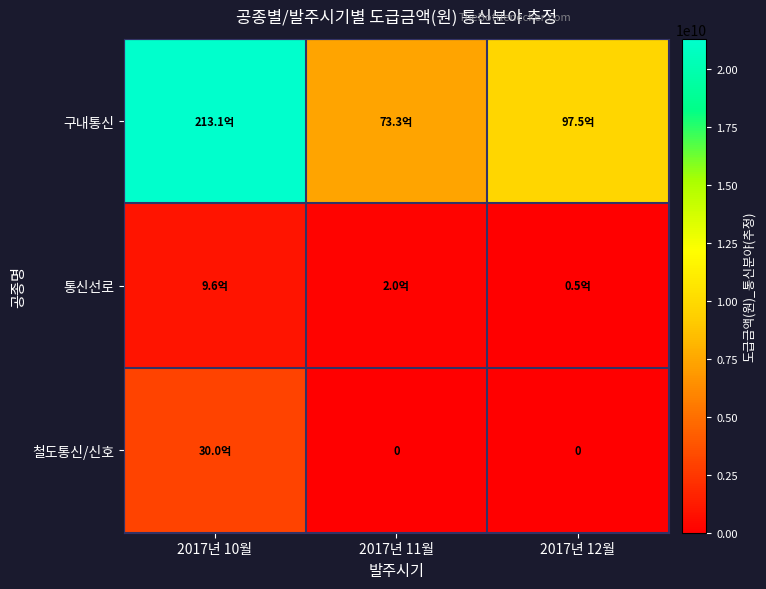

Which series has the widest spread of values?

구내통신